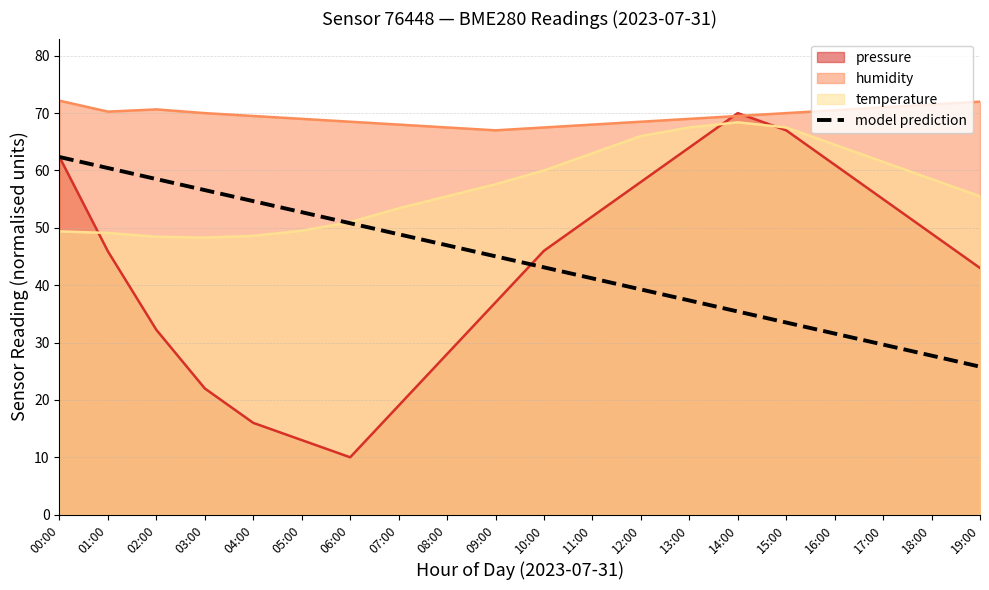

True or false: pressure has a value of 24.9 at 01:00.

False